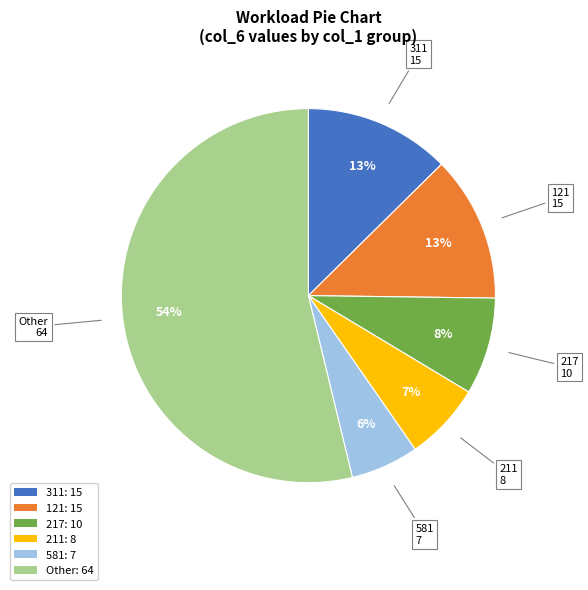

To the nearest percent, what is the difference between the largest and smallest slice percentages?

48%